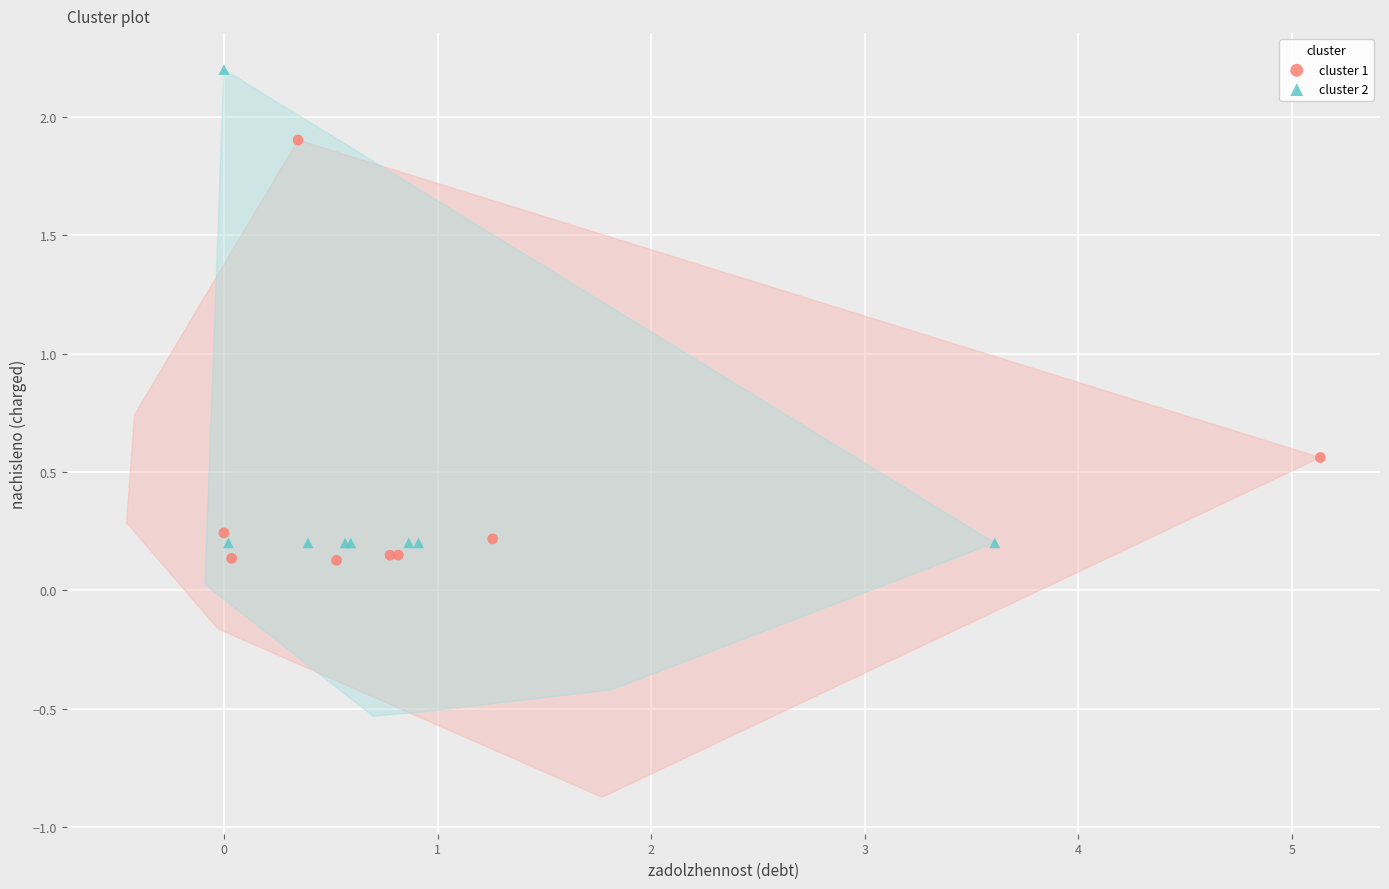

Which series has the largest Y range (max minus min)?

cluster 2